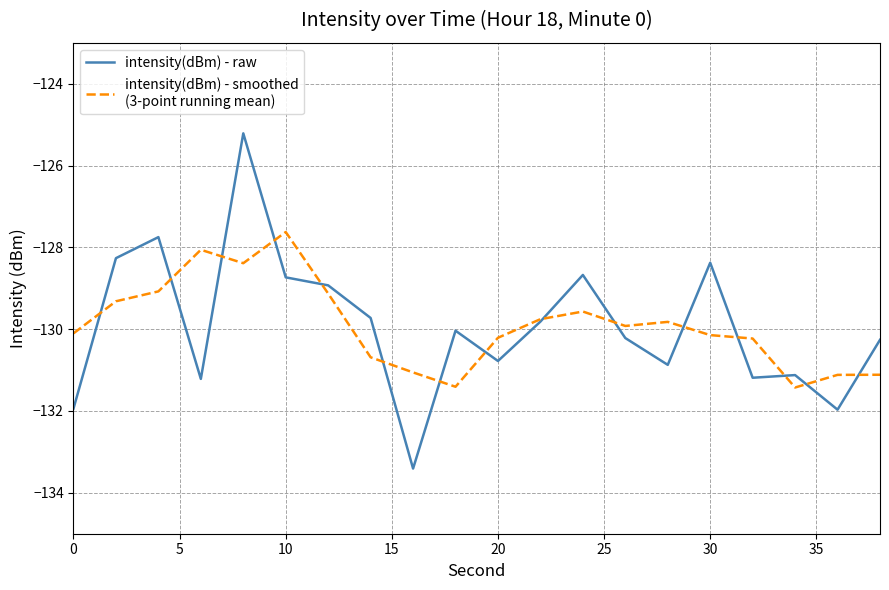

What is the minimum value shown in the chart?

-133.4